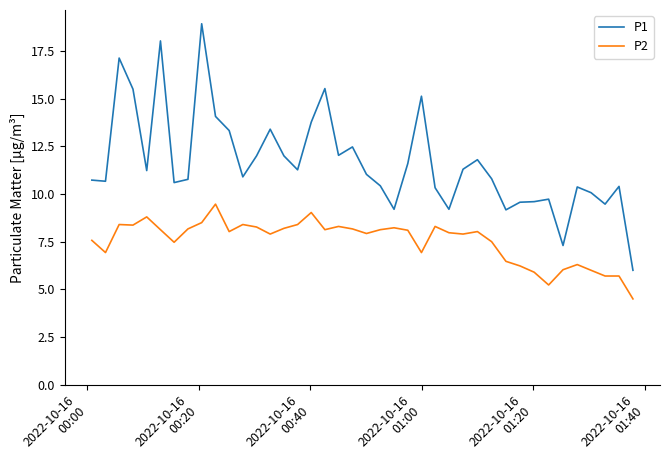

List the series in order of their peak value, lowest first.

P2, P1